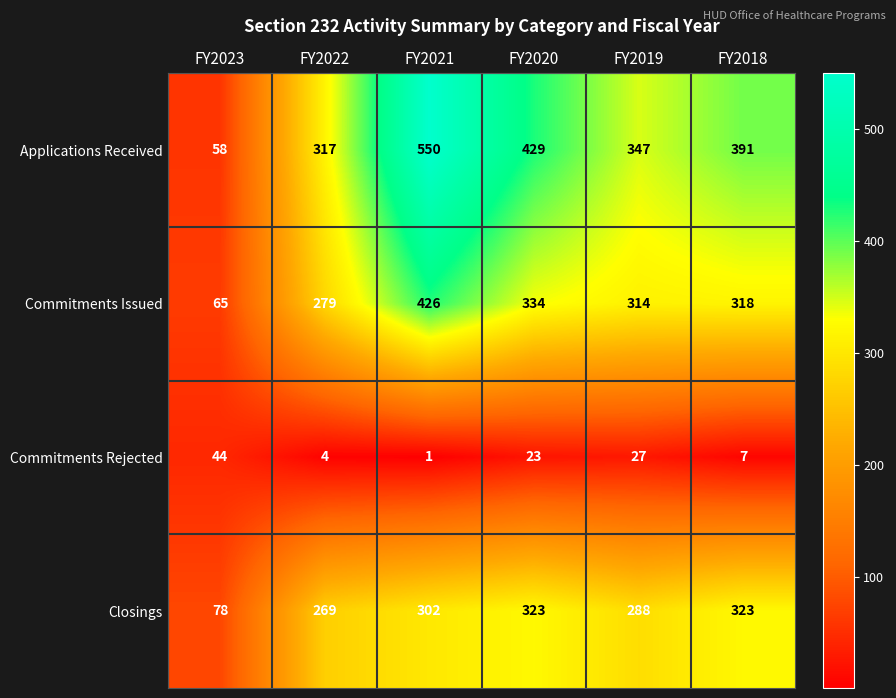

Reading left to right, list all the values displayed in this chart.

Applications Received: 58	317	550	429	347	391
Commitments Issued: 65	279	426	334	314	318
Commitments Rejected: 44	4	1	23	27	7
Closings: 78	269	302	323	288	323